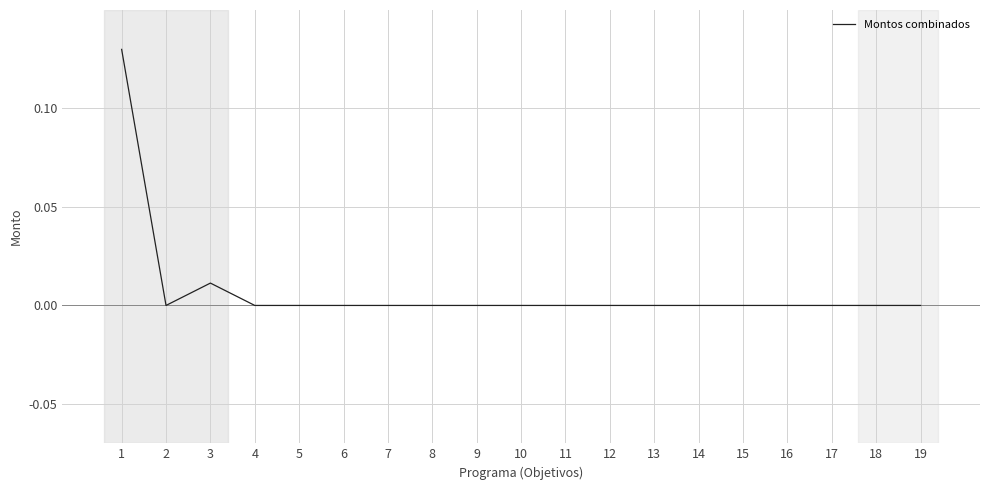

The value at 2 is -0.1. True or false?

False